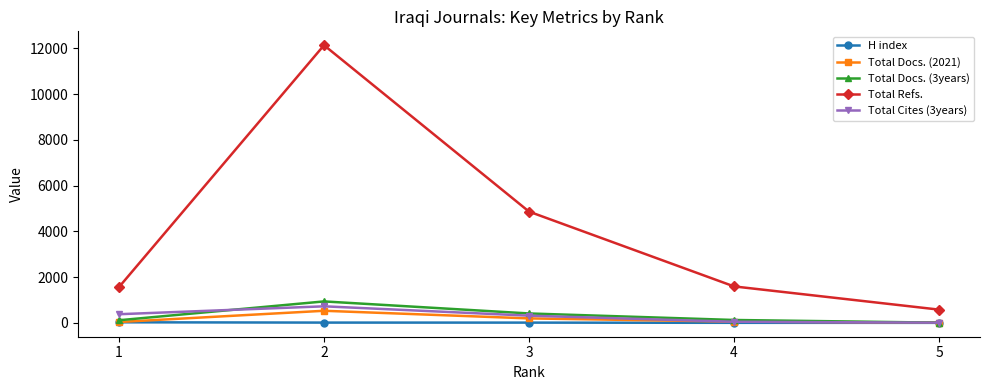

Is the value of H index at 2 greater than the value of Total Cites (3years) at 2?

No